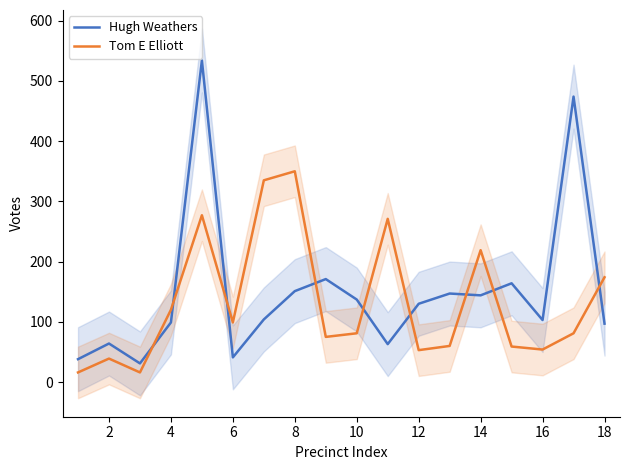

What is the difference between the highest and lowest values at 2?

25